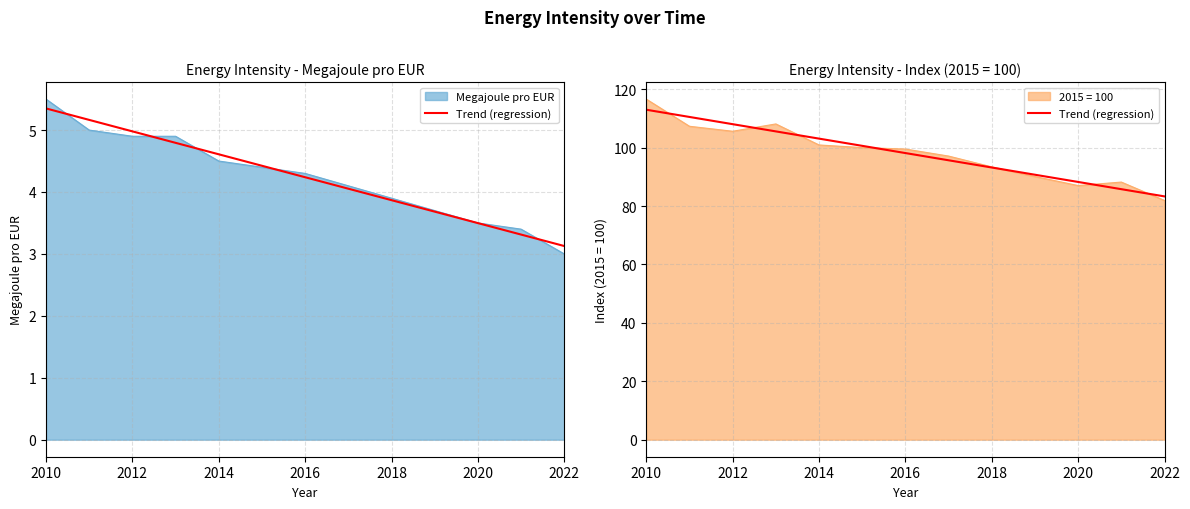

What is the sum of all values?

1275.7